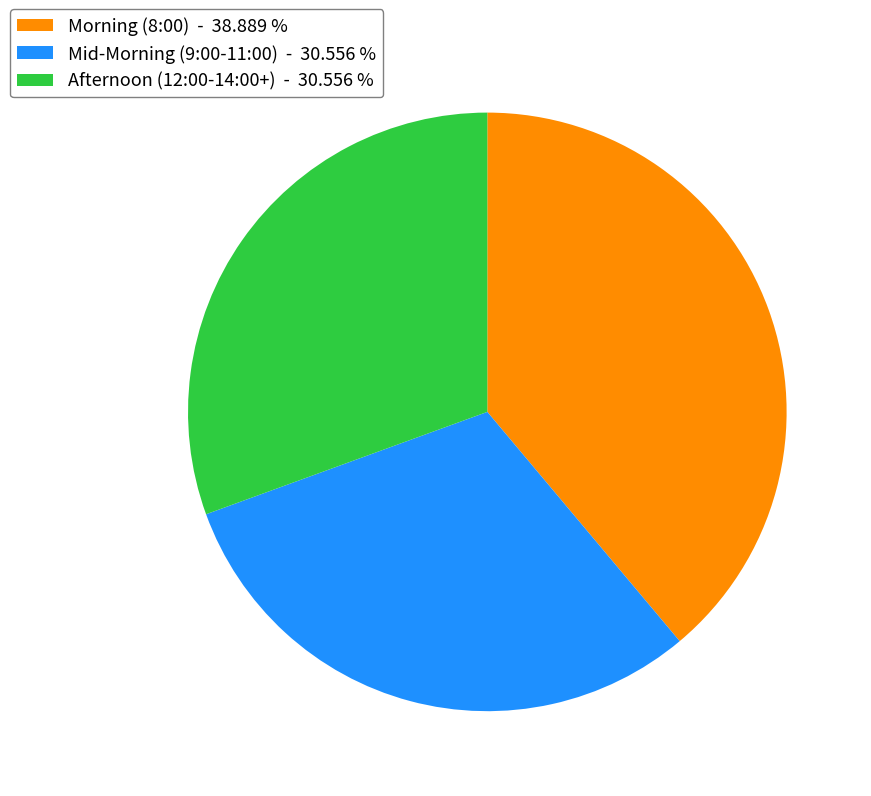

Is there any slice that represents more than half of the pie?

No